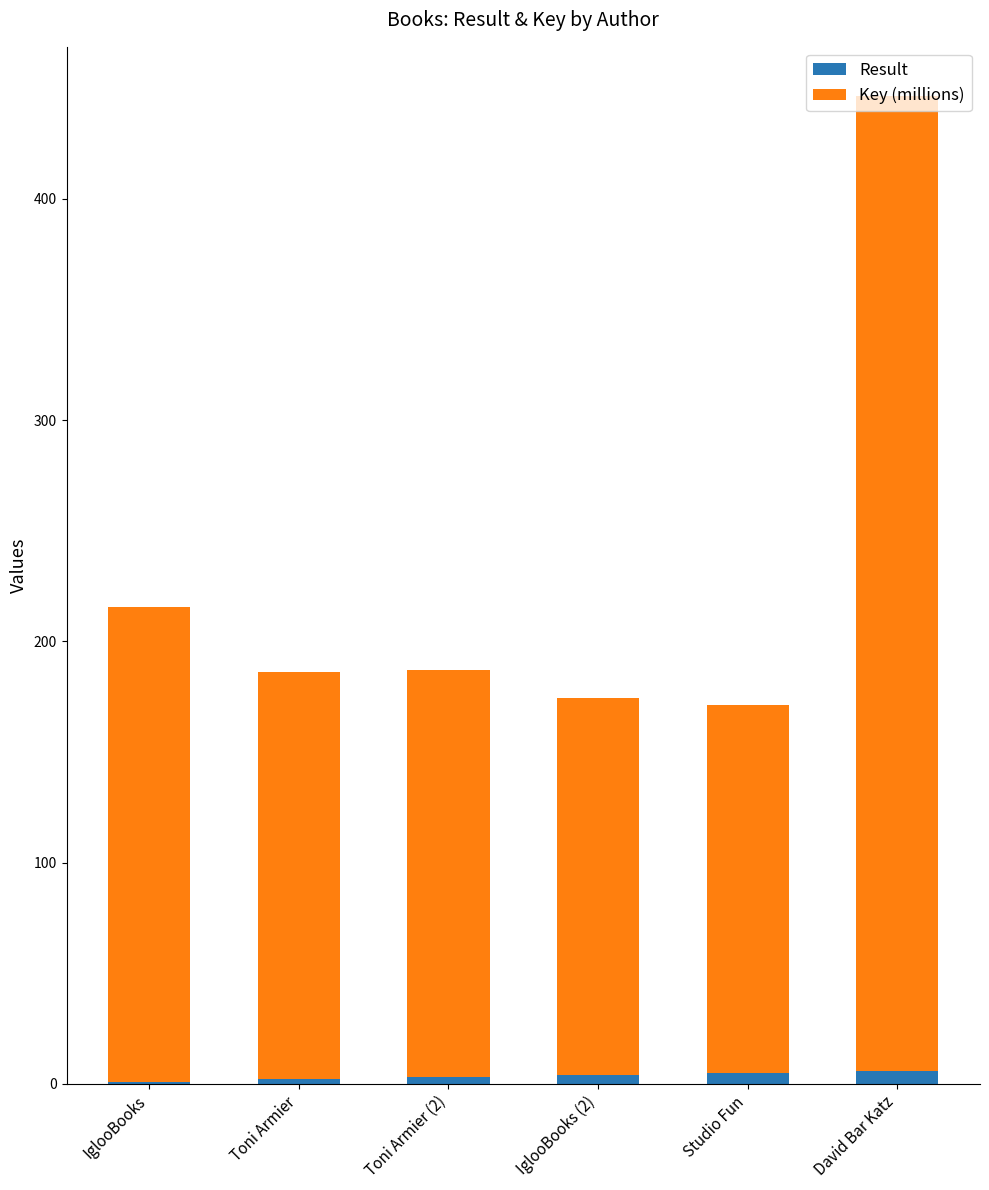

Does the chart contain stacked bars?

Yes